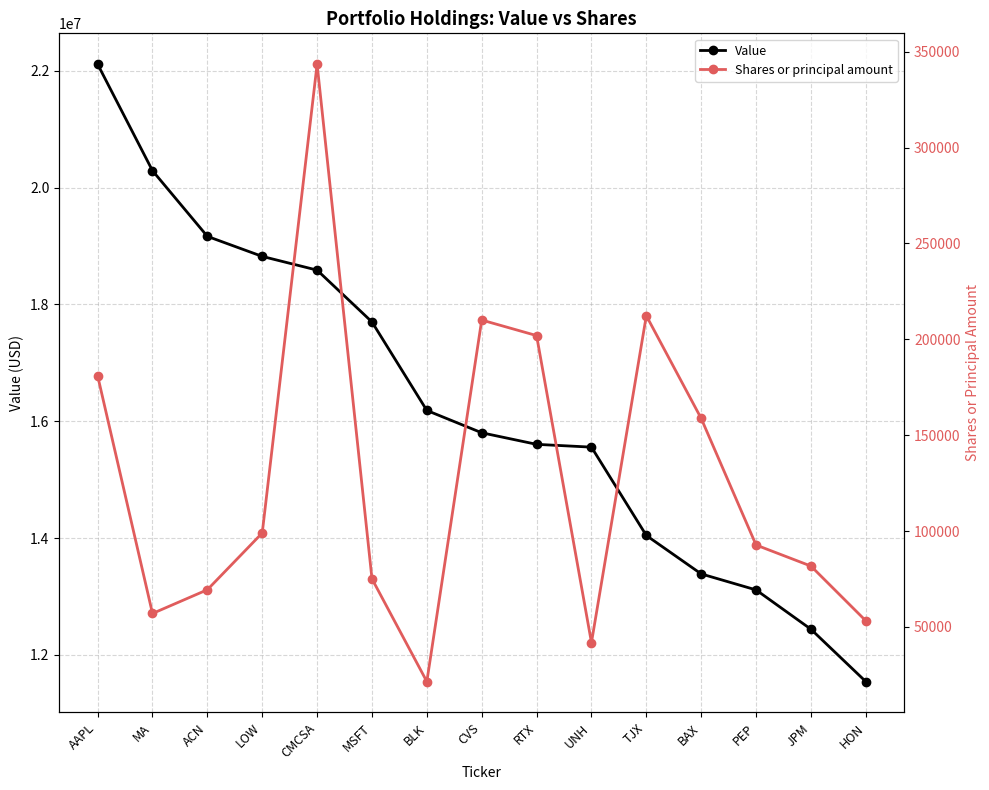

Rank the categories by Shares or principal amount value from highest to lowest.

CMCSA, TJX, CVS, RTX, AAPL, BAX, LOW, PEP, JPM, MSFT, ACN, MA, HON, UNH, BLK